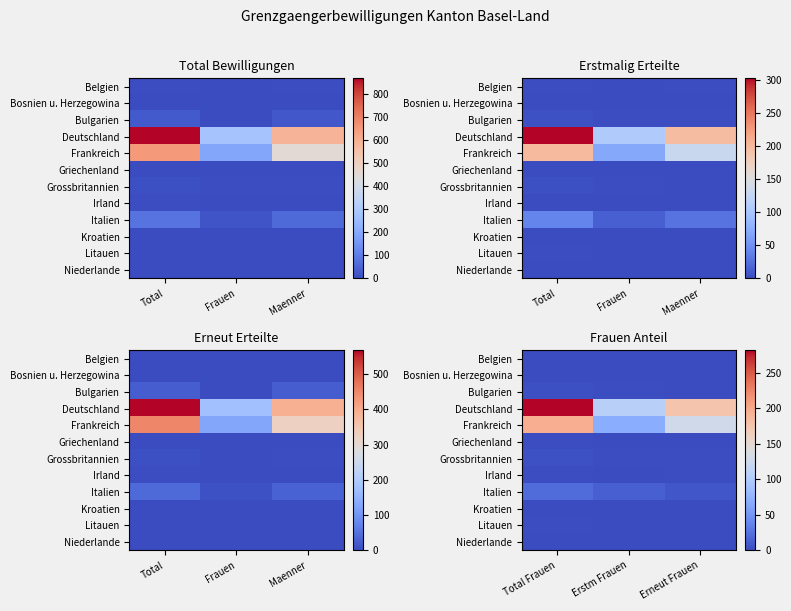

List the labels in order of Belgien value, smallest first.

Total Frauen, Erstm Frauen, Erneut Frauen